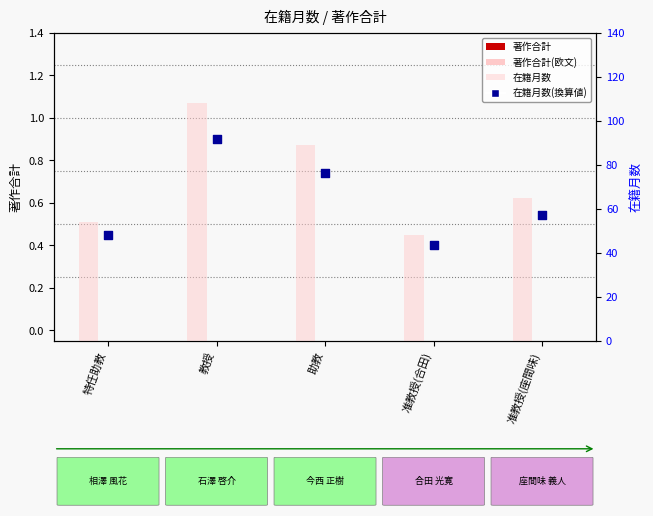

Which series reaches the minimum Y coordinate?

著作合計